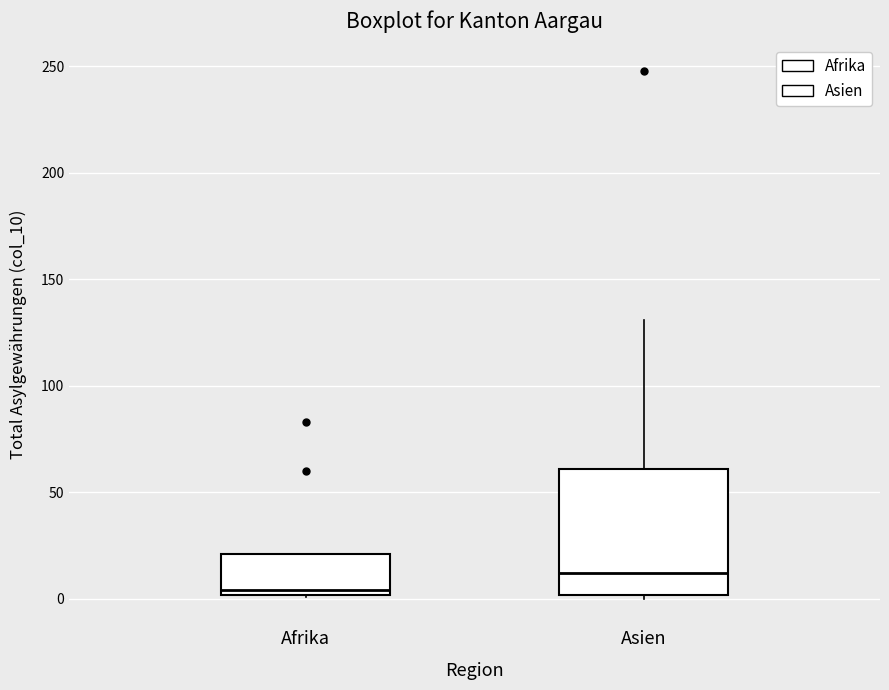

Where does the upper whisker of the box for Asien end on the y-axis? The values are not printed on the chart, so give them approximately, as read against the axis.

130